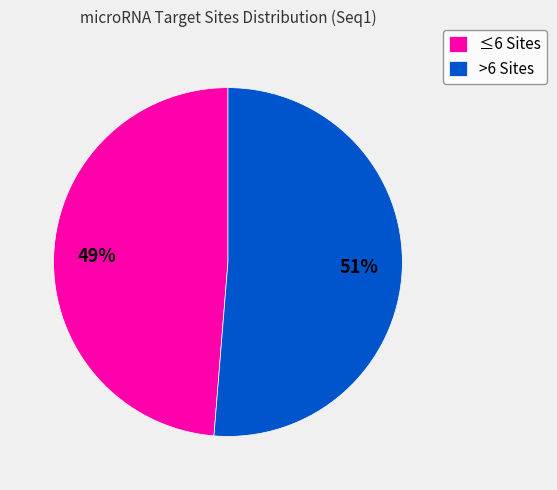

Which has a higher value, ≤6 Sites or >6 Sites?

>6 Sites